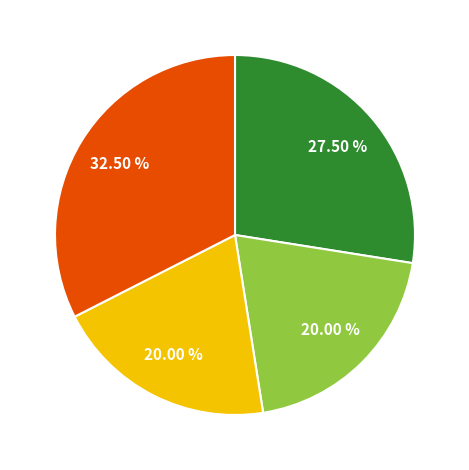

Does any single category account for the majority?

No